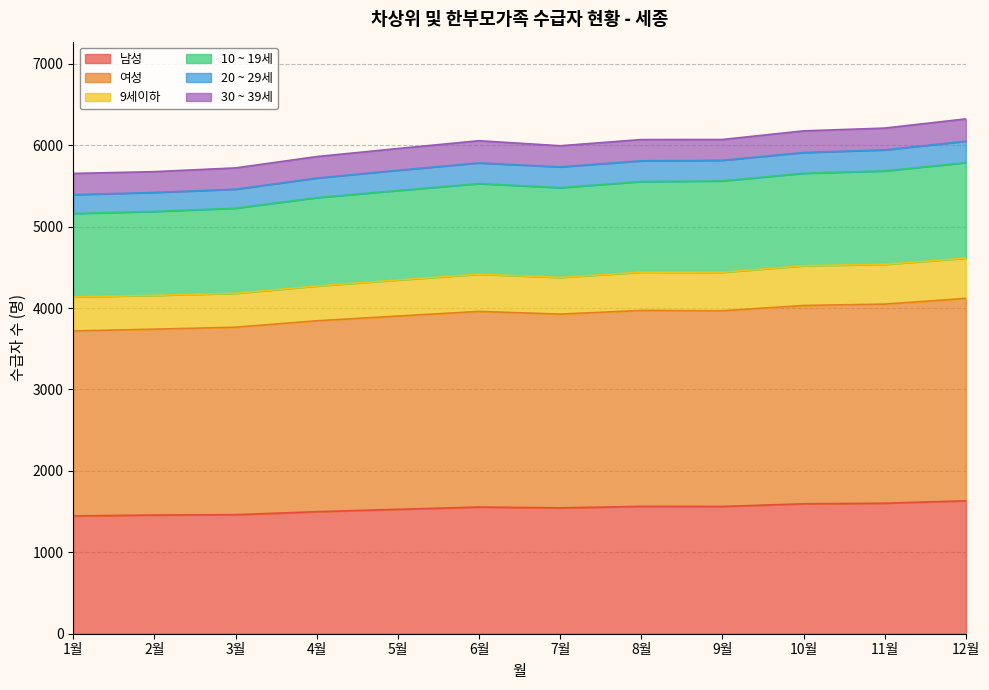

Is the value of 10 ~ 19세 at 5월 greater than the value of 9세이하 at 11월?

Yes